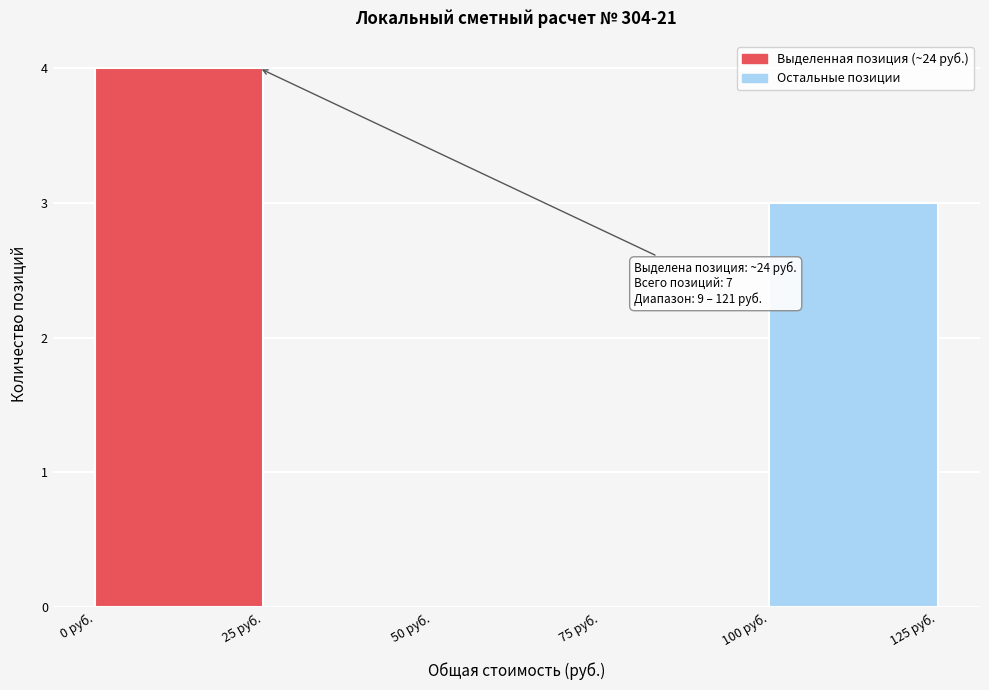

Over which range of the x-axis is the bar tallest?

0 to 25